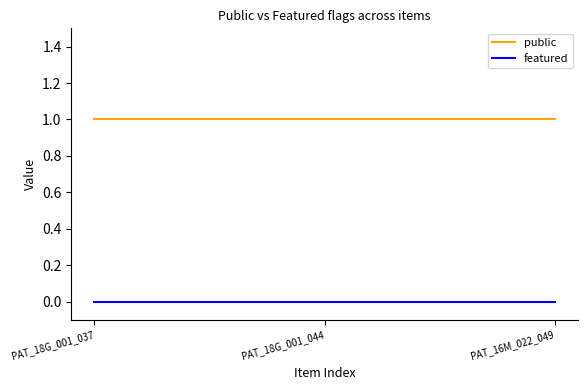

Reading right to left, transcribe all the data shown in this chart.

public: PAT_16M_022_049=1	PAT_18G_001_044=1	PAT_18G_001_037=1
featured: PAT_16M_022_049=0	PAT_18G_001_044=0	PAT_18G_001_037=0